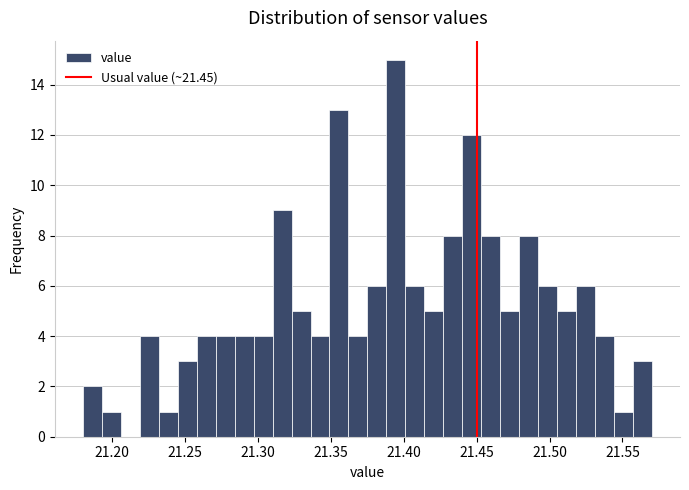

Around what value on the x-axis is the tallest bar? Give the approximate position of its centre, as read against the axis.

21.395